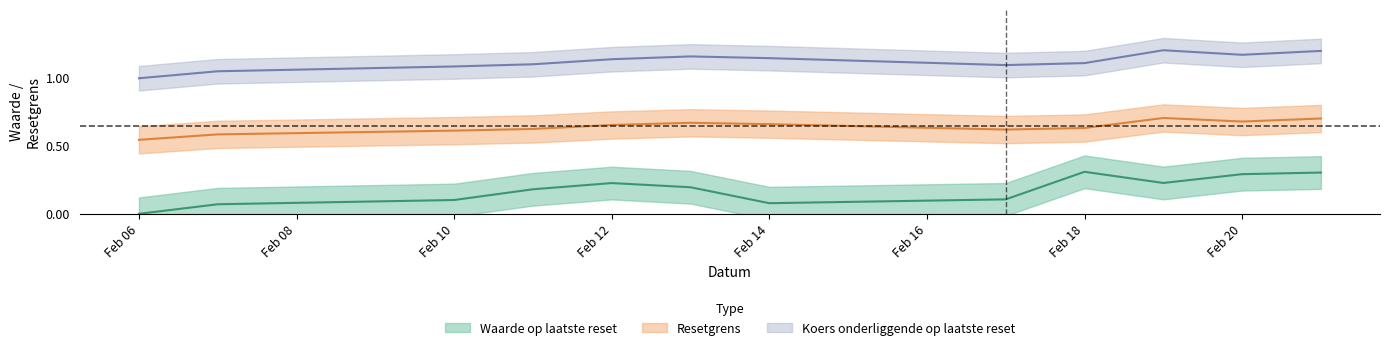

Read the Resetgrens value at Feb 10.

0.6